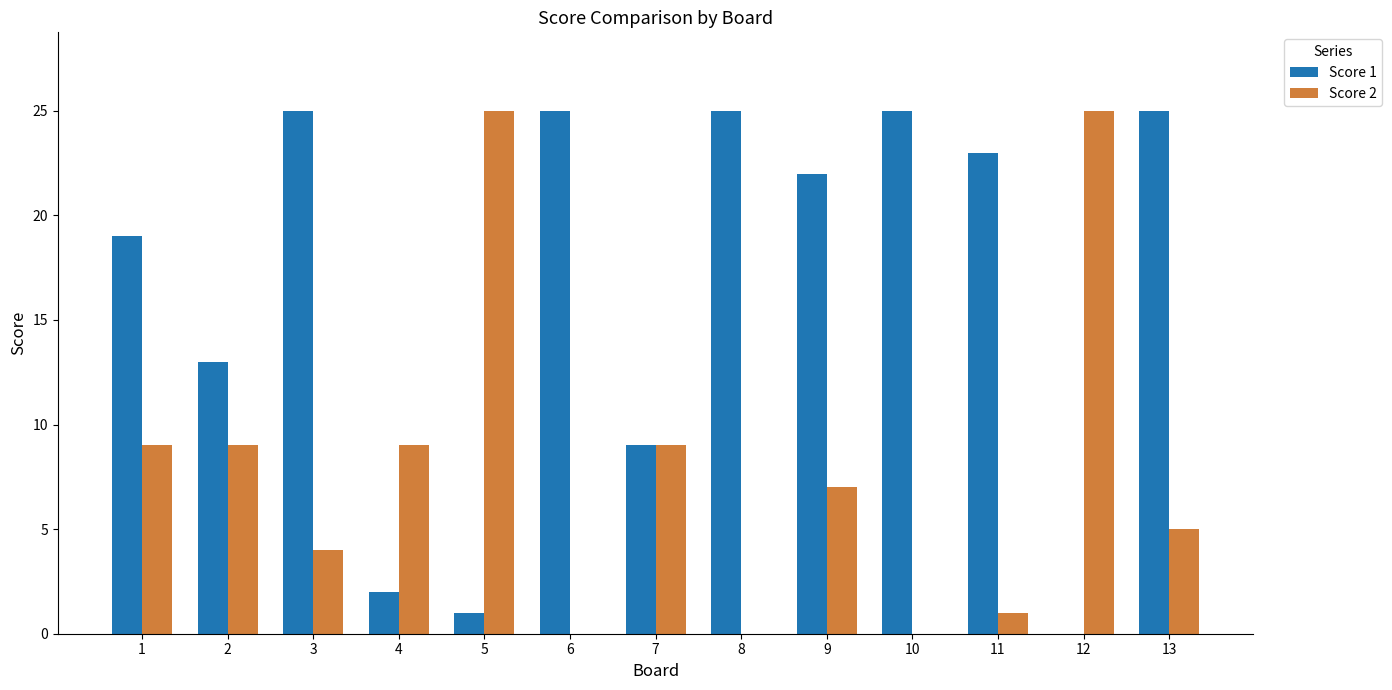

Which series changed the most between 2 and 8?

Score 1